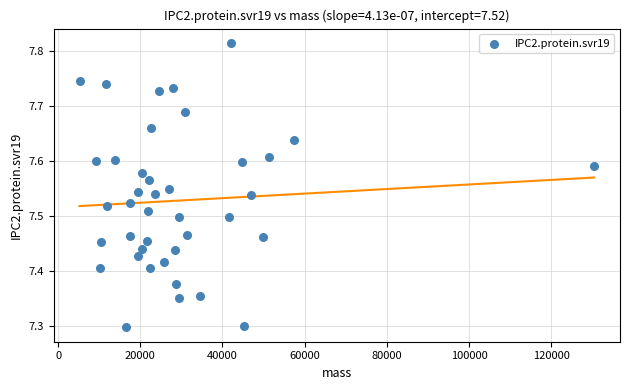

What is the range of Y values (max minus min)?

0.5